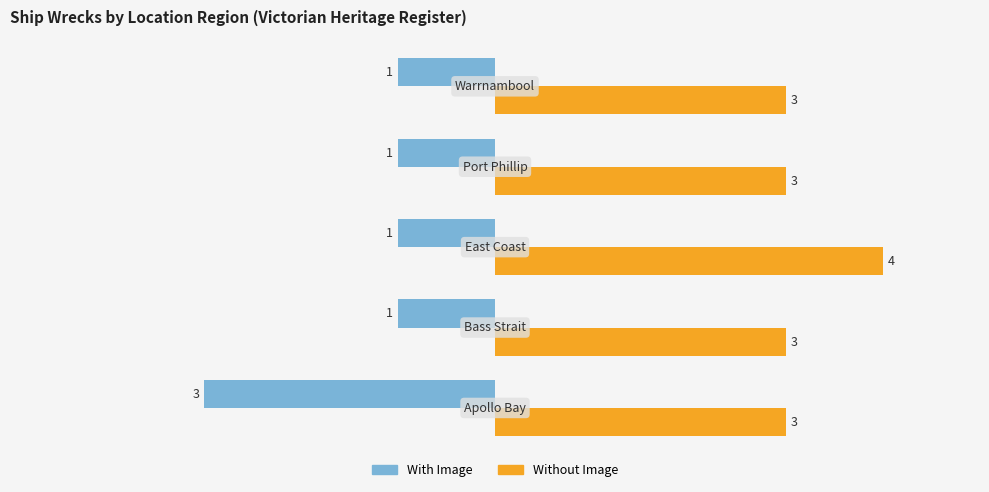

List the series in order of their overall mean, lowest first.

With Image, Without Image